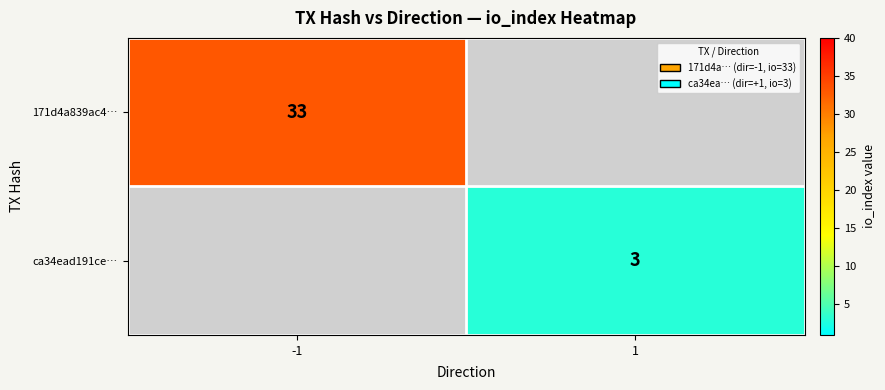

The value of ca34ead191ce… at 1 is 3. True or false?

True